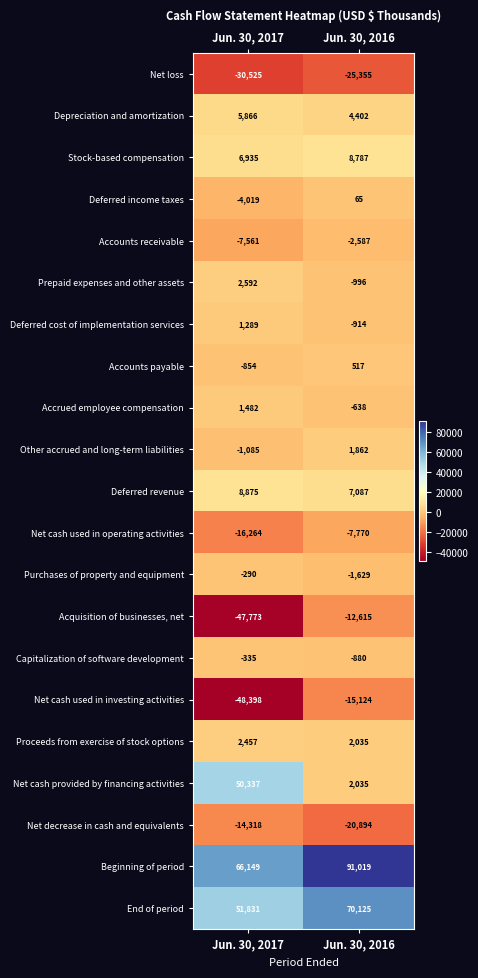

List the series in order of their peak value, lowest first.

Net loss, Net cash used in investing activities, Net decrease in cash and equivalents, Acquisition of businesses, net, Net cash used in operating activities, Accounts receivable, Capitalization of software development, Purchases of property and equipment, Deferred income taxes, Accounts payable, Deferred cost of implementation services, Accrued employee compensation, Other accrued and long-term liabilities, Proceeds from exercise of stock options, Prepaid expenses and other assets, Depreciation and amortization, Stock-based compensation, Deferred revenue, Net cash provided by financing activities, End of period, Beginning of period